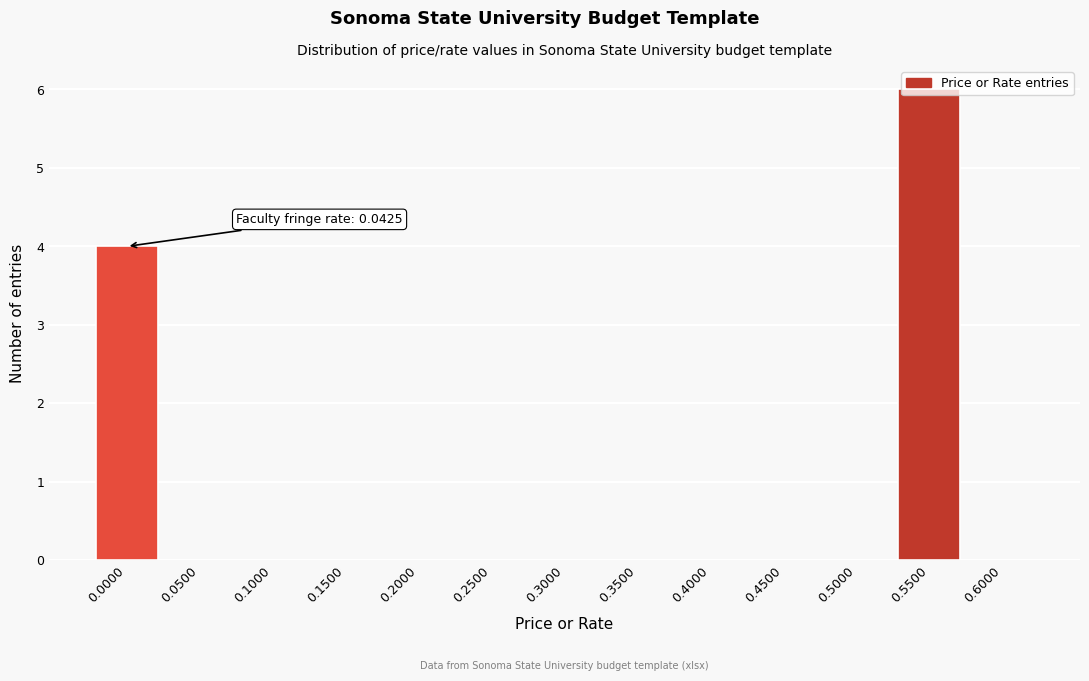

What is the sum of all values?

10